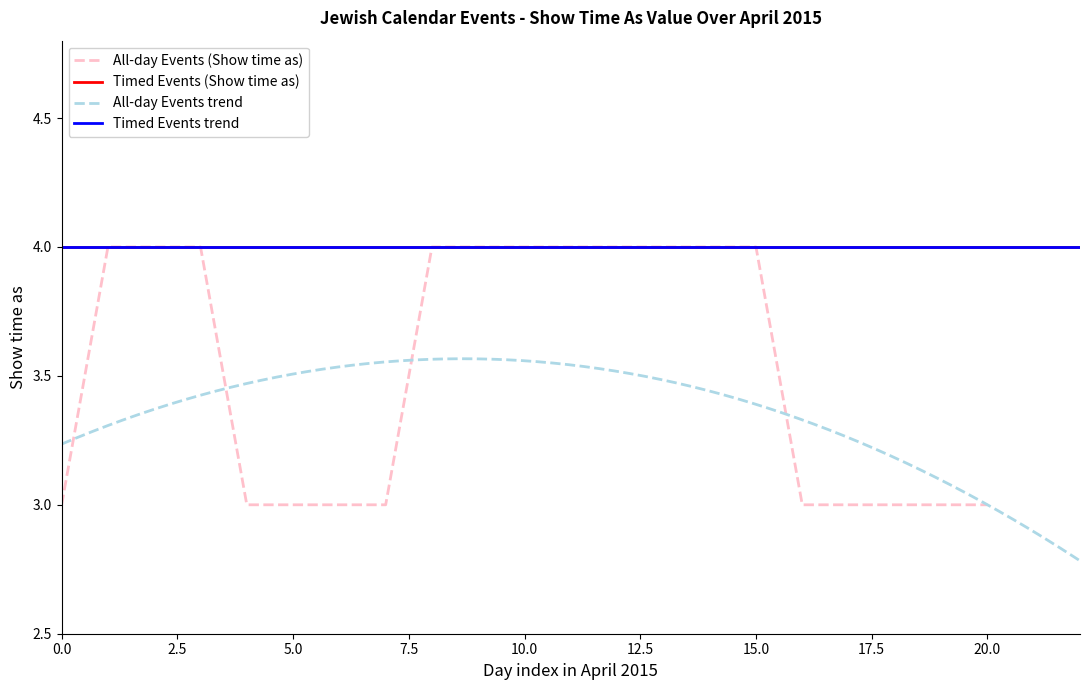

What is the average value?

3